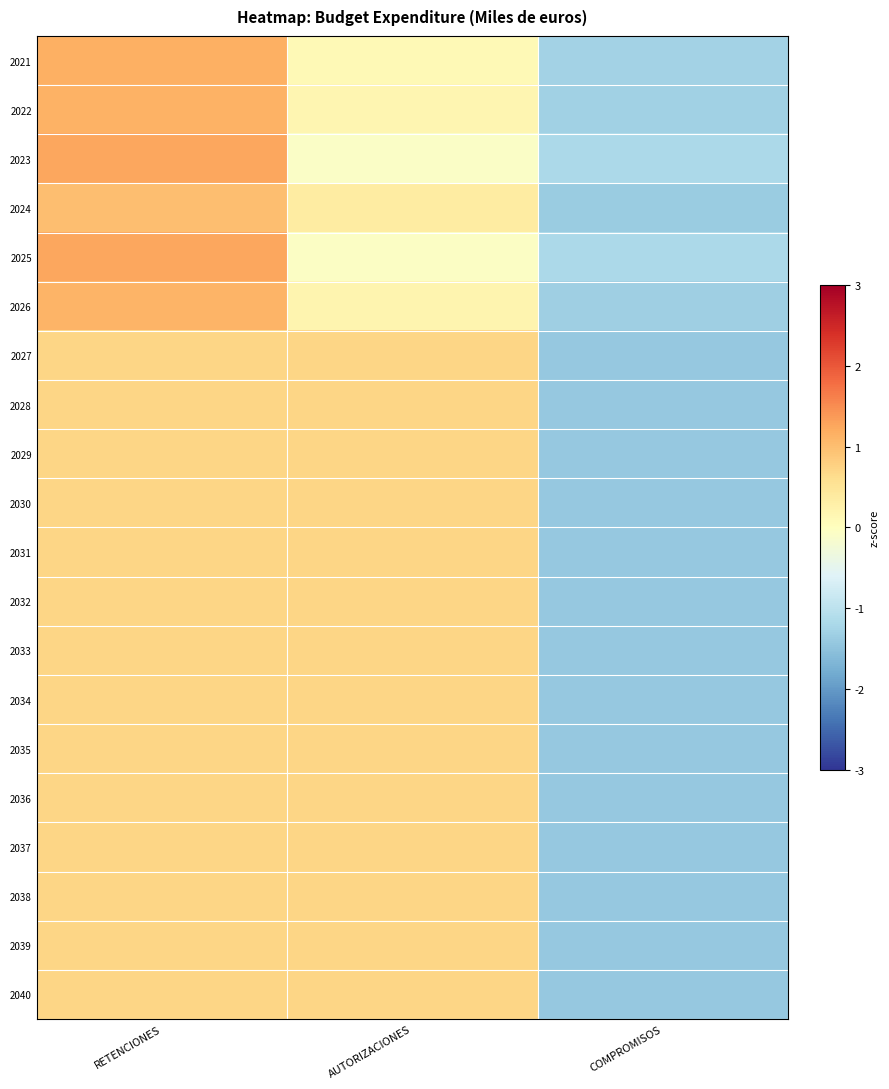

Rank the series at COMPROMISOS from lowest to highest value.

2040, 2029, 2028, 2027, 2030, 2033, 2035, 2036, 2037, 2038, 2039, 2031, 2034, 2032, 2024, 2026, 2022, 2021, 2025, 2023